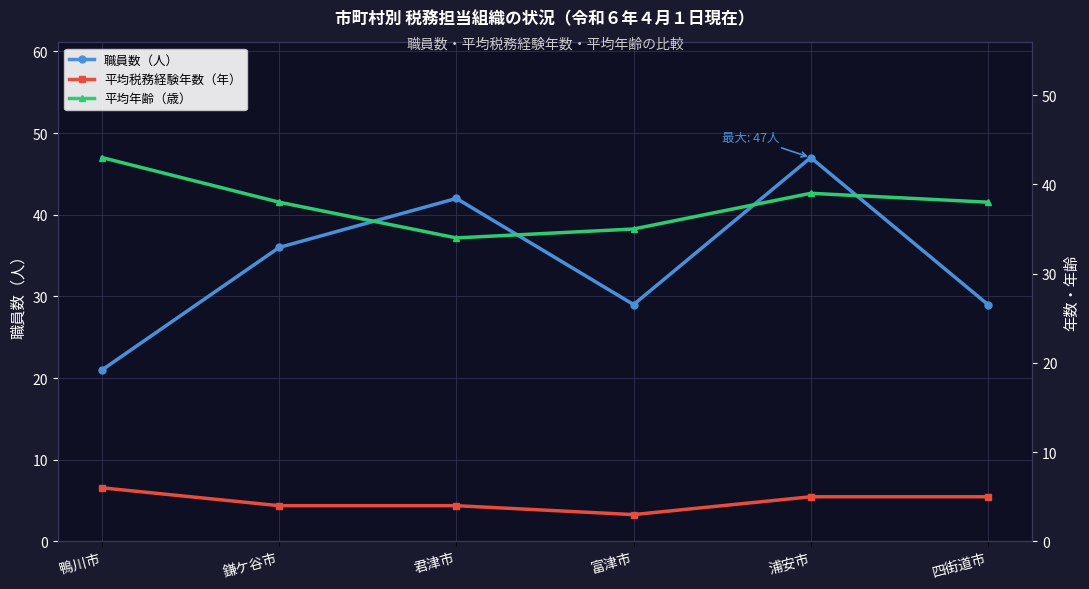

List the labels in order of 平均税務経験年数（年） value, largest first.

鴨川市, 浦安市, 四街道市, 鎌ケ谷市, 君津市, 富津市